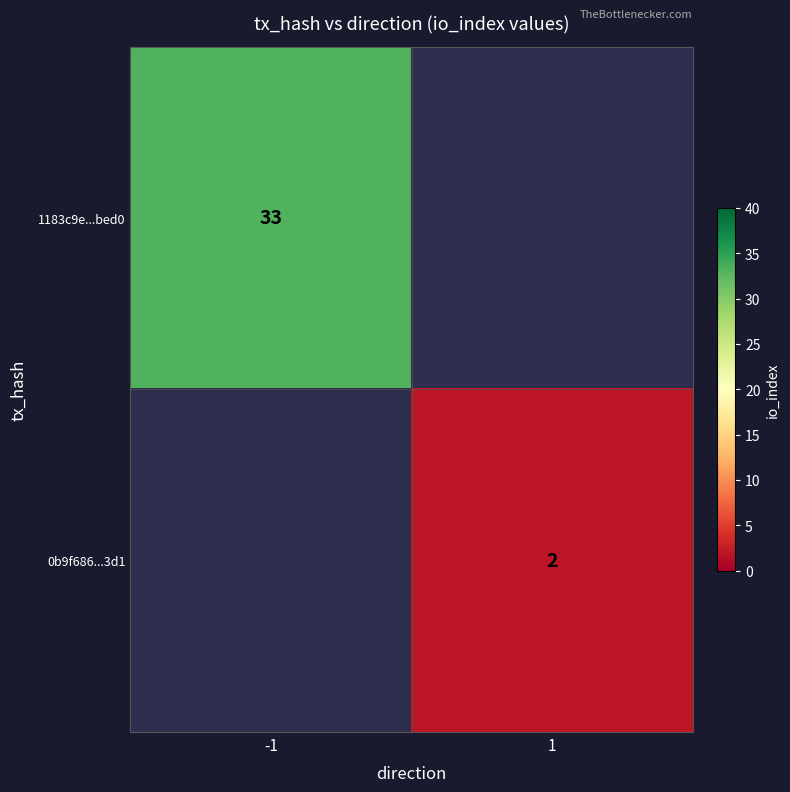

True or false: 0b9f686...3d1 has a value of 1 at 1.

False